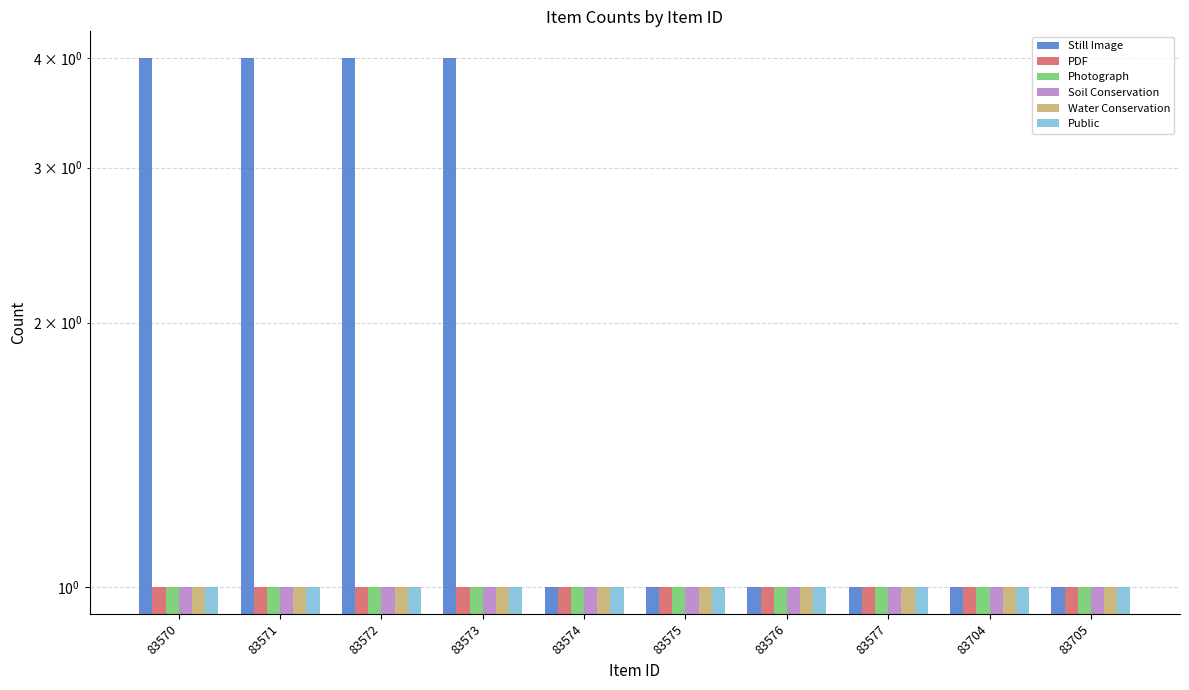

True or false: Water Conservation has a value of 1 at 83576.

True